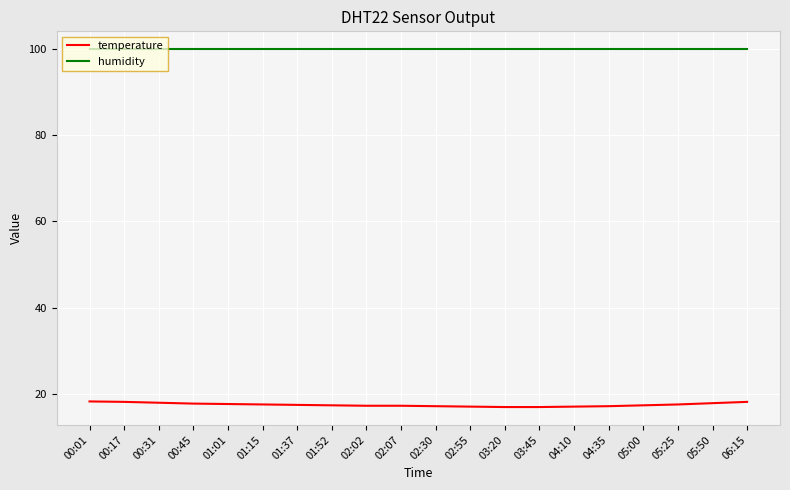

True or false: temperature and humidity cross at least once.

False